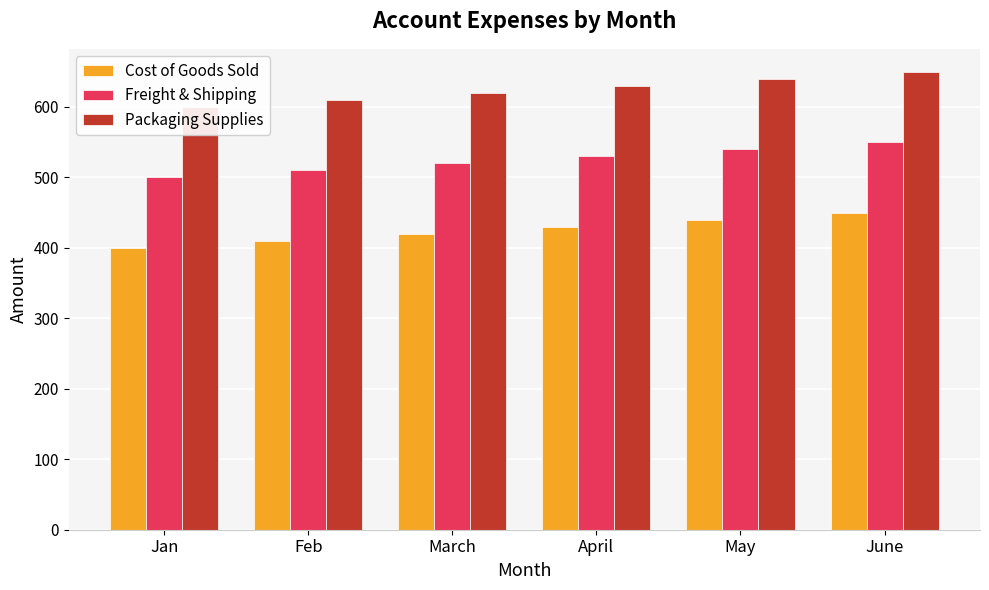

Which series changed the most between Feb and March?

Cost of Goods Sold